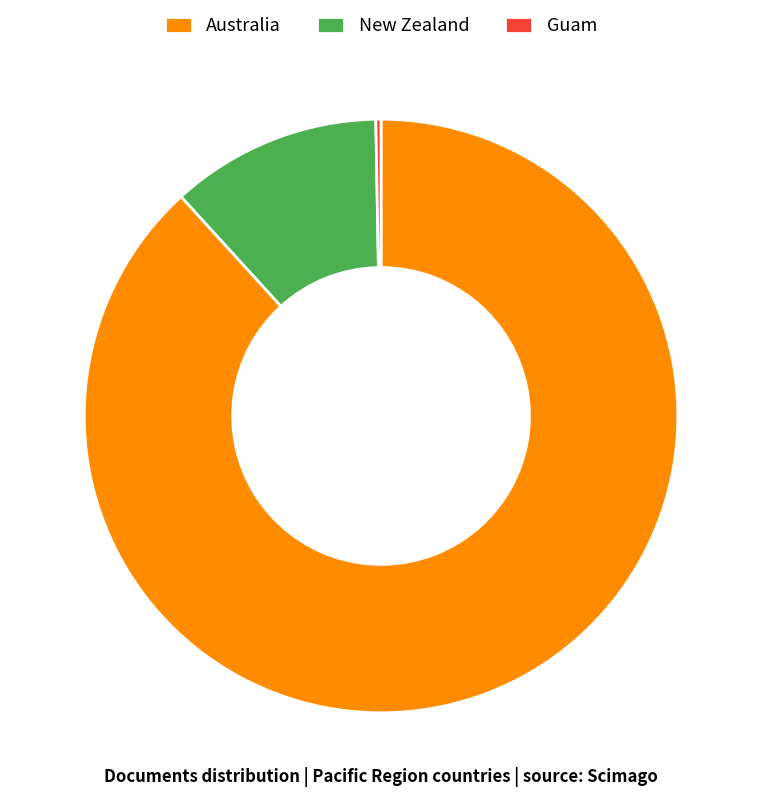

Combined, do New Zealand and Australia account for over 50%?

Yes